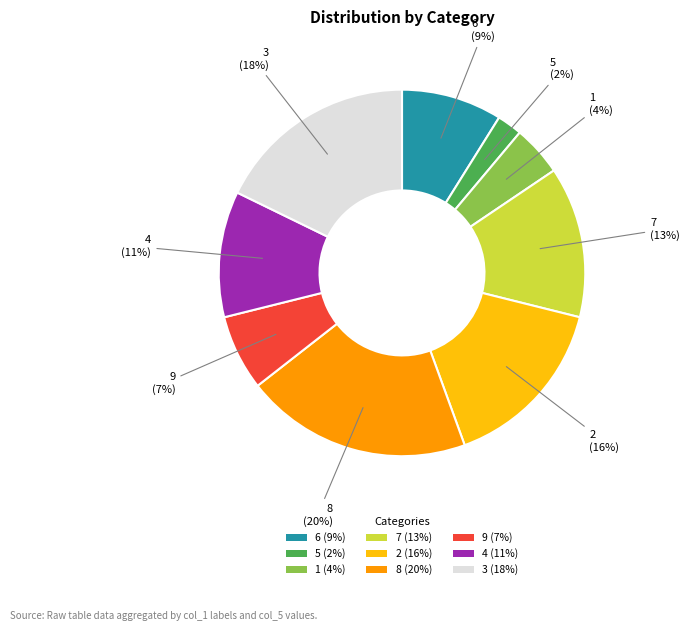

Count the number of slices in the pie.

9